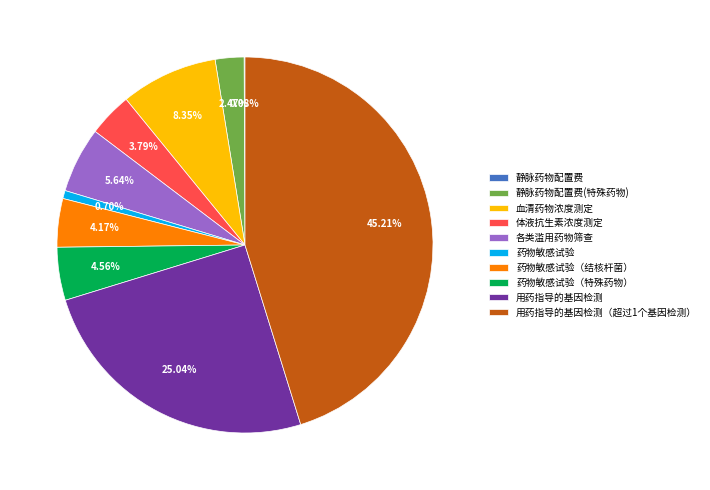

What is the ratio of the value at 药物敏感试验（特殊药物） to the value at 体液抗生素浓度测定?

1.2